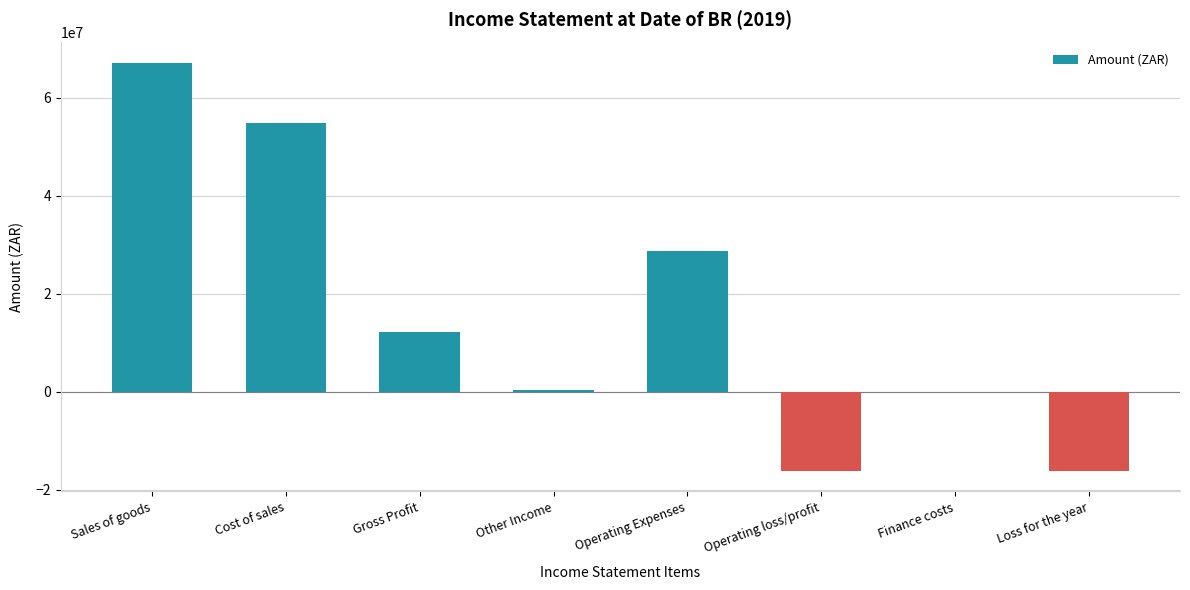

Between Loss for the year and Cost of sales, which is larger?

Cost of sales